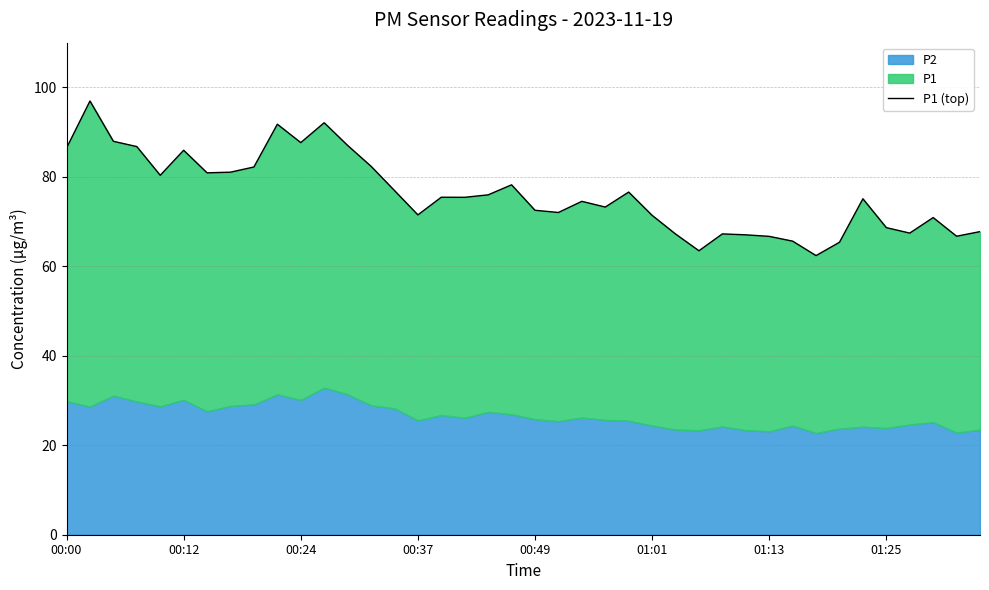

Does the chart have visible grid lines?

Yes